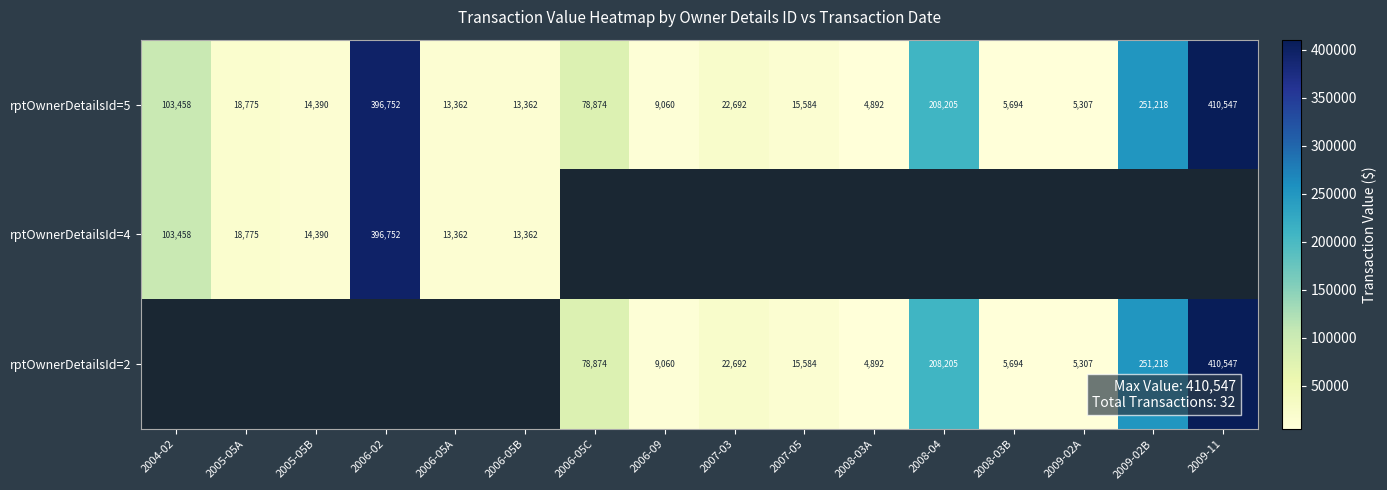

At which label is rptOwnerDetailsId=5 closest to 207719?

2008-04